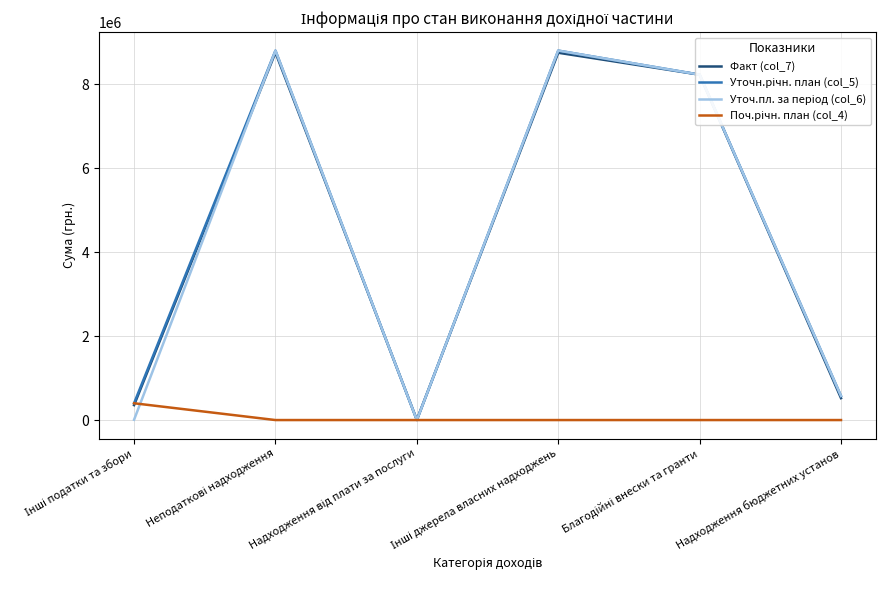

What is the maximum value shown in the chart?

8803109.9